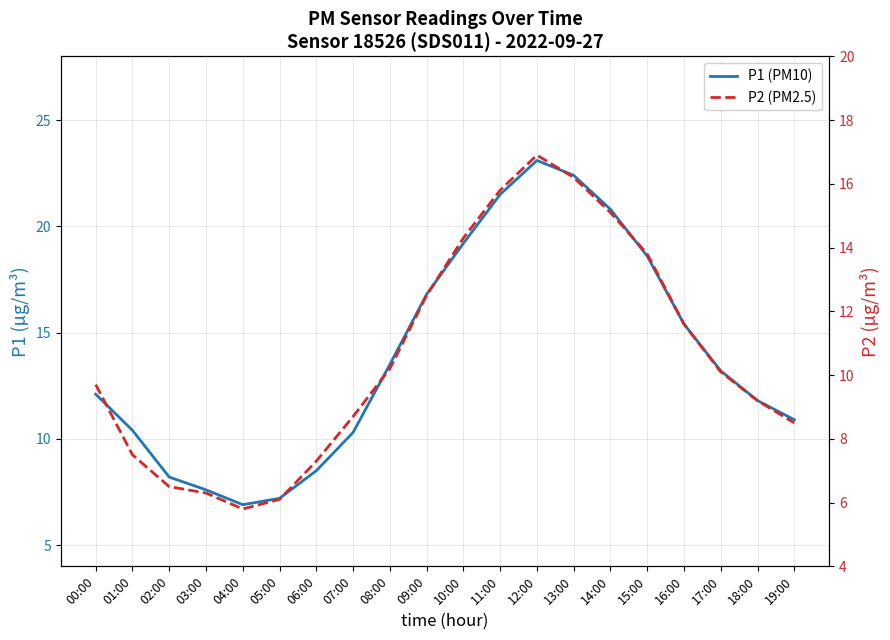

Is this an area chart (filled region under the line)?

No